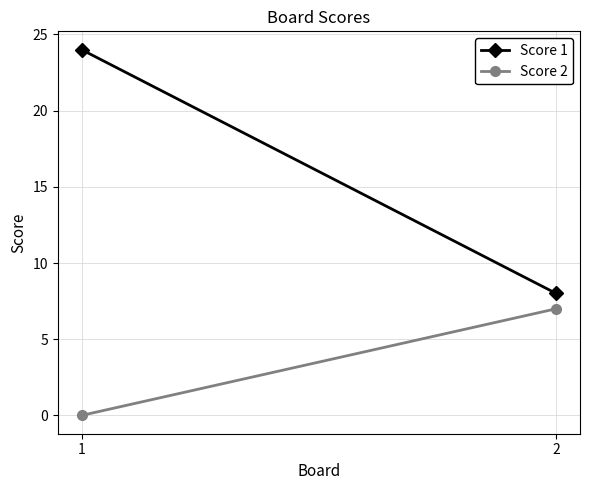

At 1, list the series in order from largest to smallest.

Score 1, Score 2